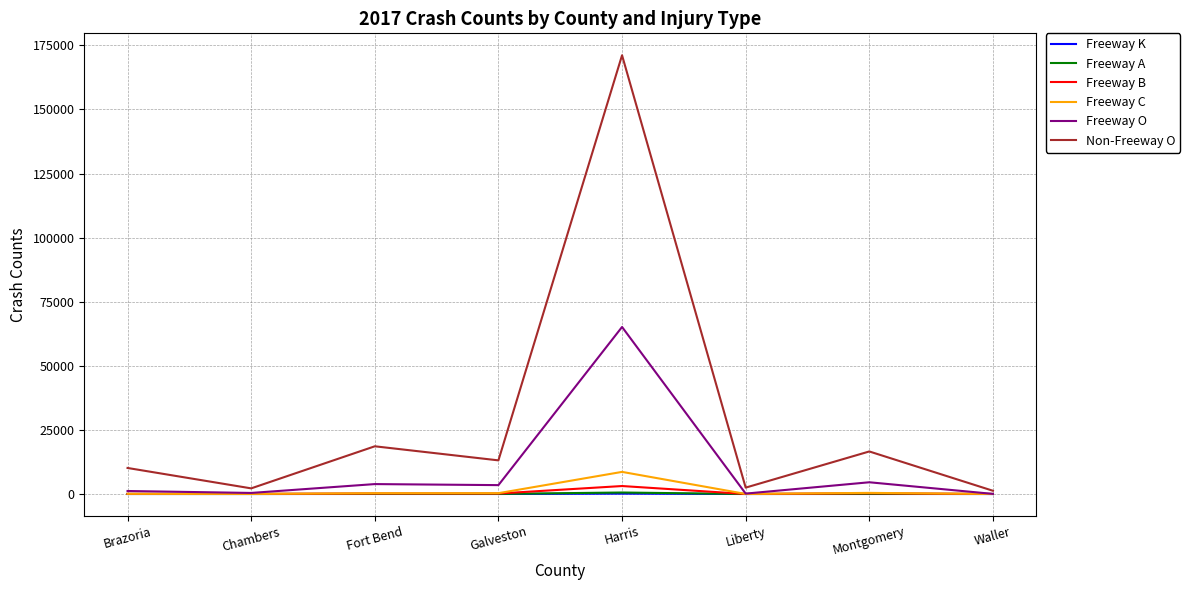

At how many categories does at least one series exceed 93583?

1